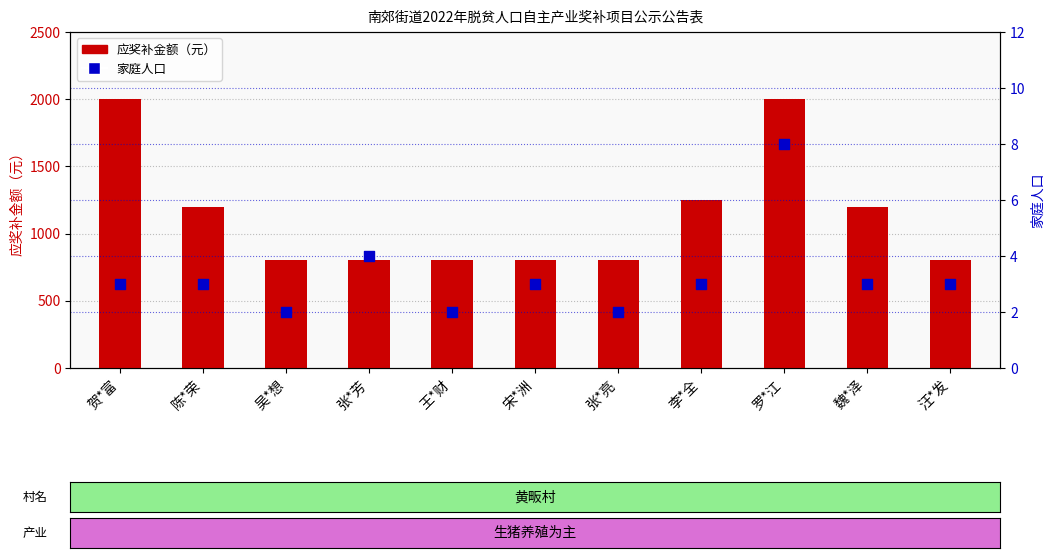

Which series contains the highest Y value?

应奖补金额（元）